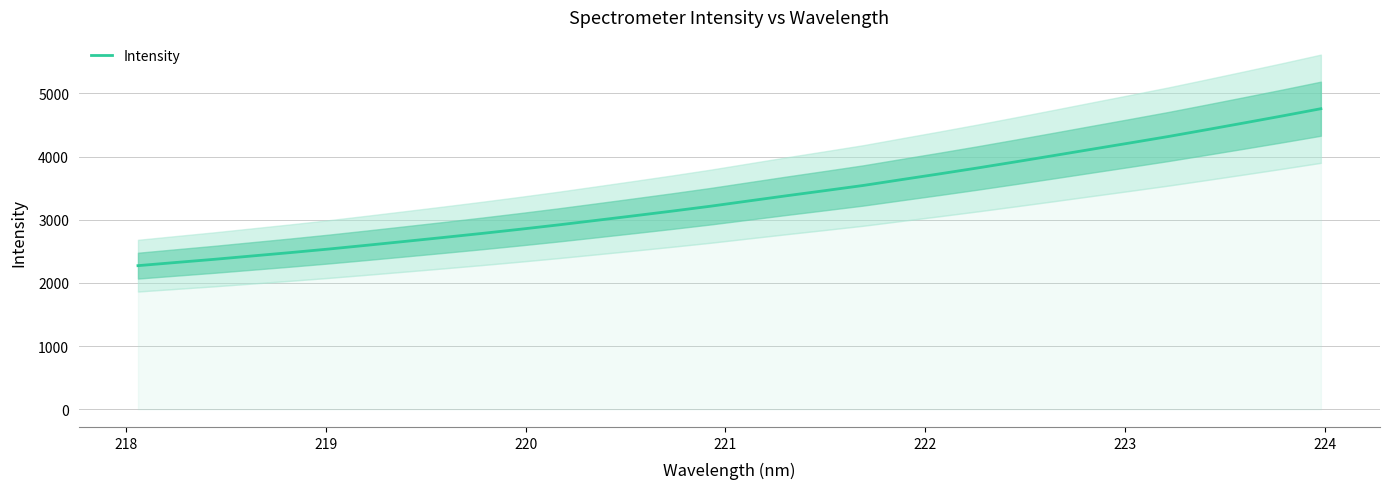

What is the lowest value of the Intensity series?

2273.0